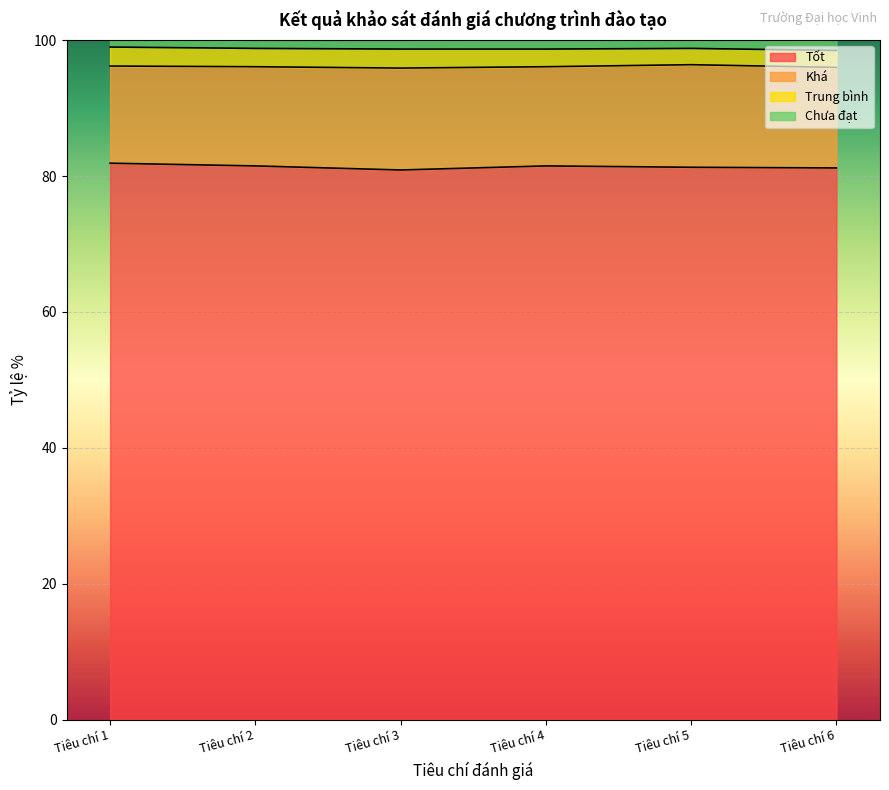

In Tốt, how many points are lower than both neighbors (excluding endpoints)?

1